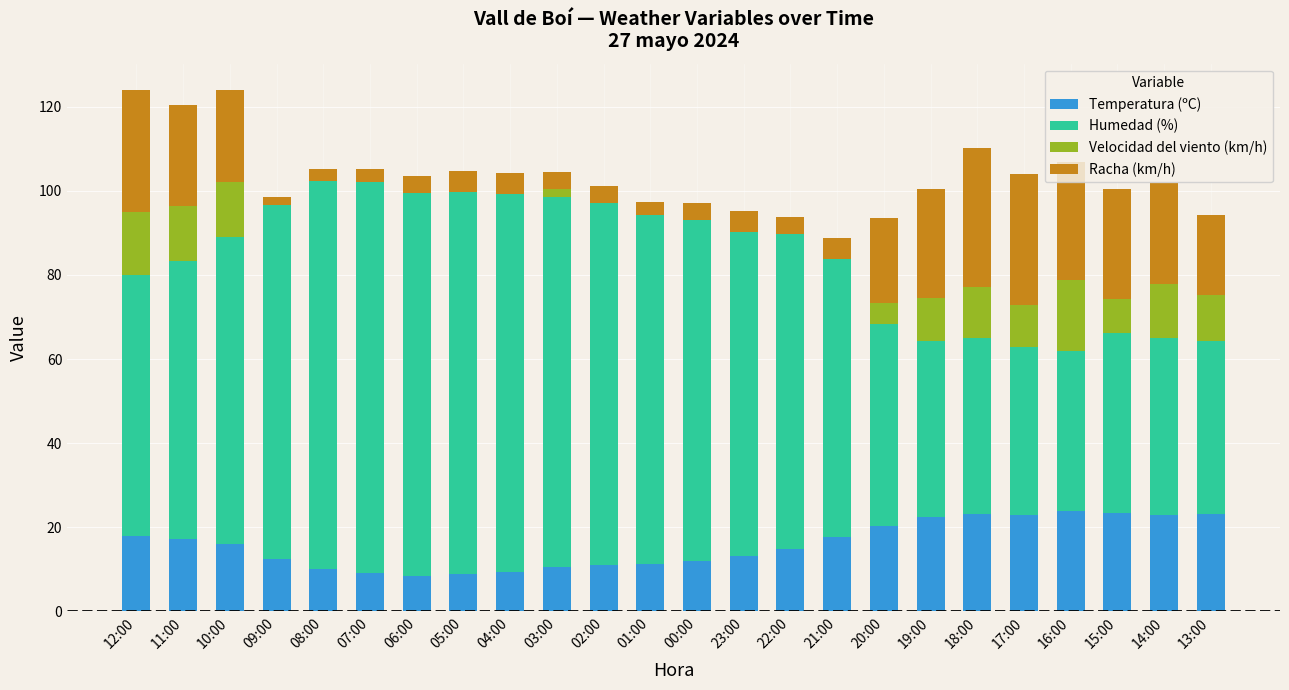

What is the highest value of the Temperatura (ºC) series?

23.8